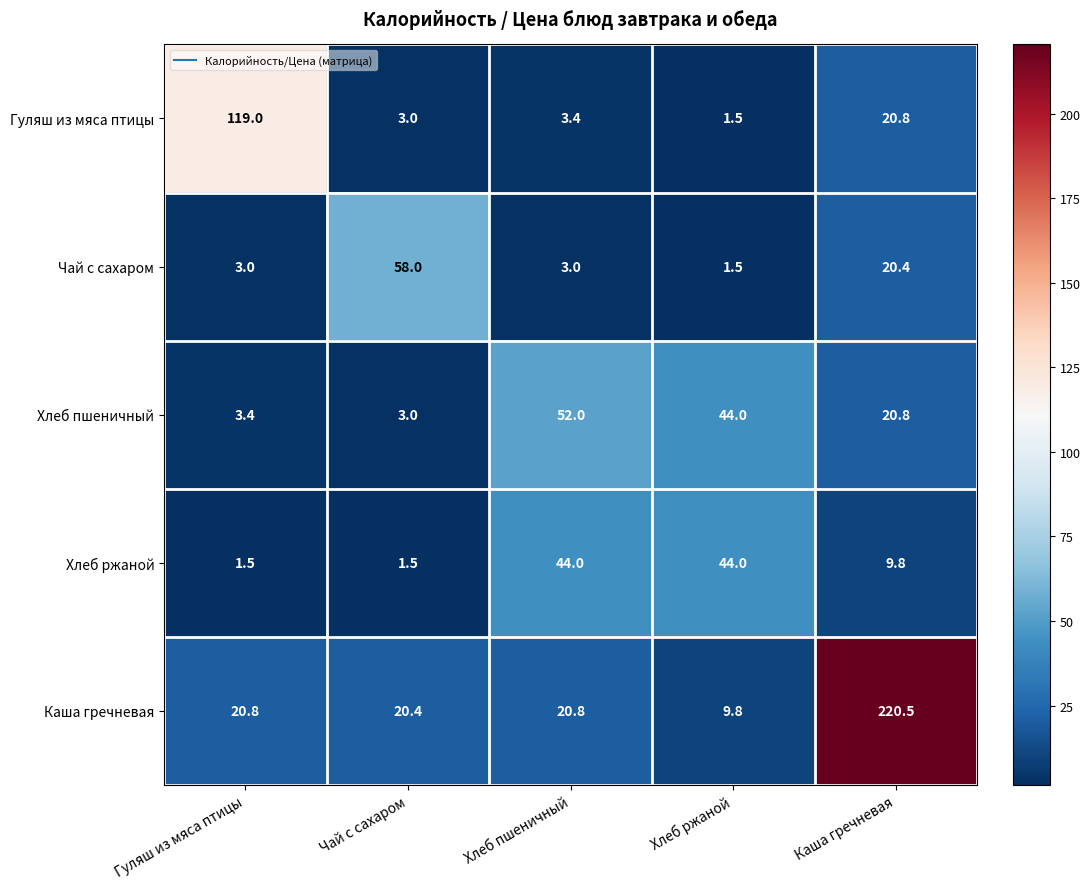

Reading left to right, list all the values displayed in this chart.

Гуляш из мяса птицы: 119.0	3.0	3.4	1.5	20.8
Чай с сахаром: 3.0	58.0	3.0	1.5	20.4
Хлеб пшеничный: 3.4	3.0	52.0	44.0	20.8
Хлеб ржаной: 1.5	1.5	44.0	44.0	9.8
Каша гречневая: 20.8	20.4	20.8	9.8	220.5